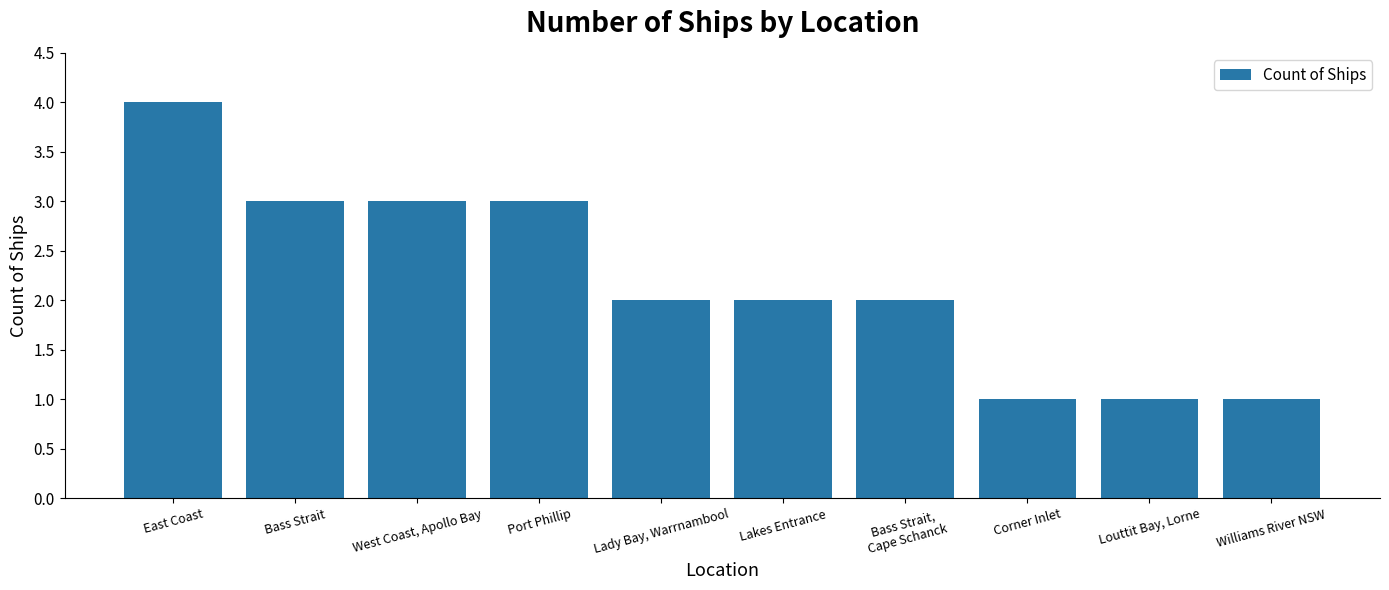

What is the change in value from Bass Strait,
Cape Schanck to Williams River NSW?

-1